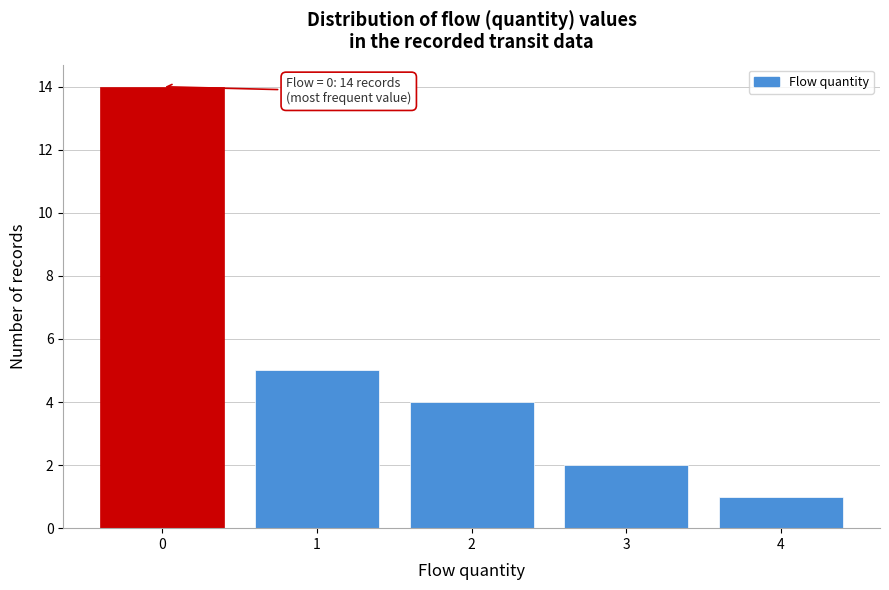

Reading left to right, transcribe all the data shown in this chart.

0=14	1=5	2=4	3=2	4=1